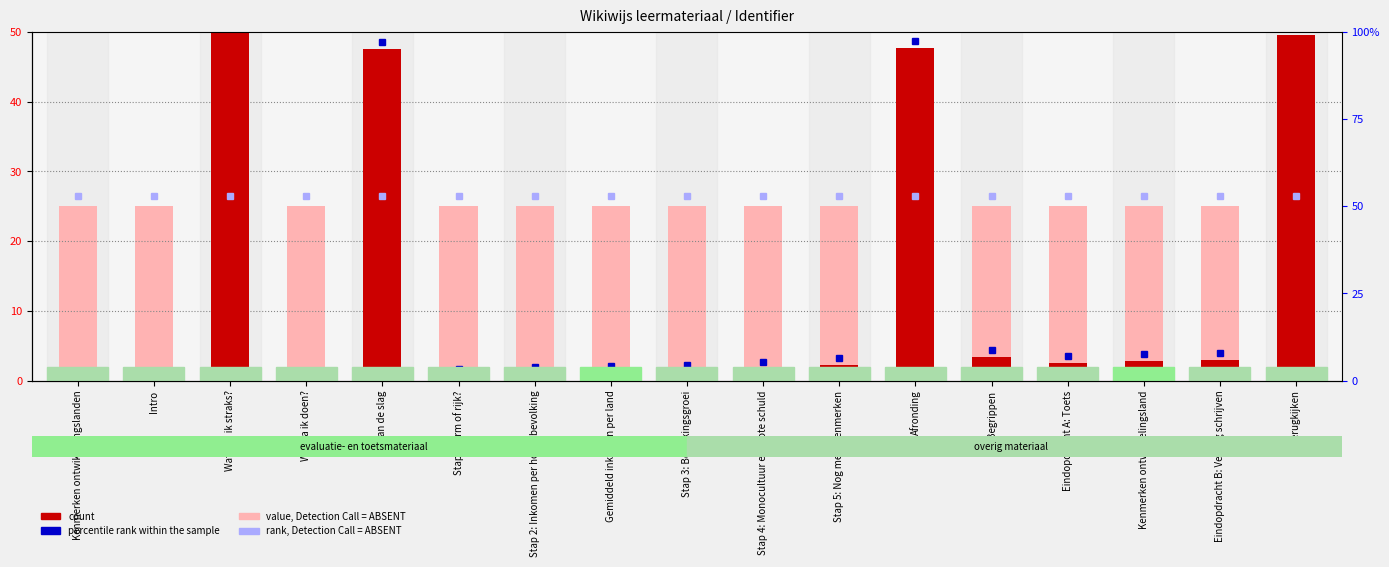

List the labels in order of count value, smallest first.

Kenmerken ontwikkelingslanden, Intro, Wat ga ik doen?, Stap 1: Arm of rijk?, Stap 2: Inkomen per hoofd bevolking, Gemiddeld inkomen per land, Stap 3: Bevolkingsgroei, Stap 4: Monocultuur en grote schuld, Stap 5: Nog meer kenmerken, Eindopdracht A: Toets, Kenmerken ontwikkelingsland, Eindopdracht B: Verslag schrijven, Begrippen, Aan de slag, Afronding, Terugkijken, Wat kan ik straks?